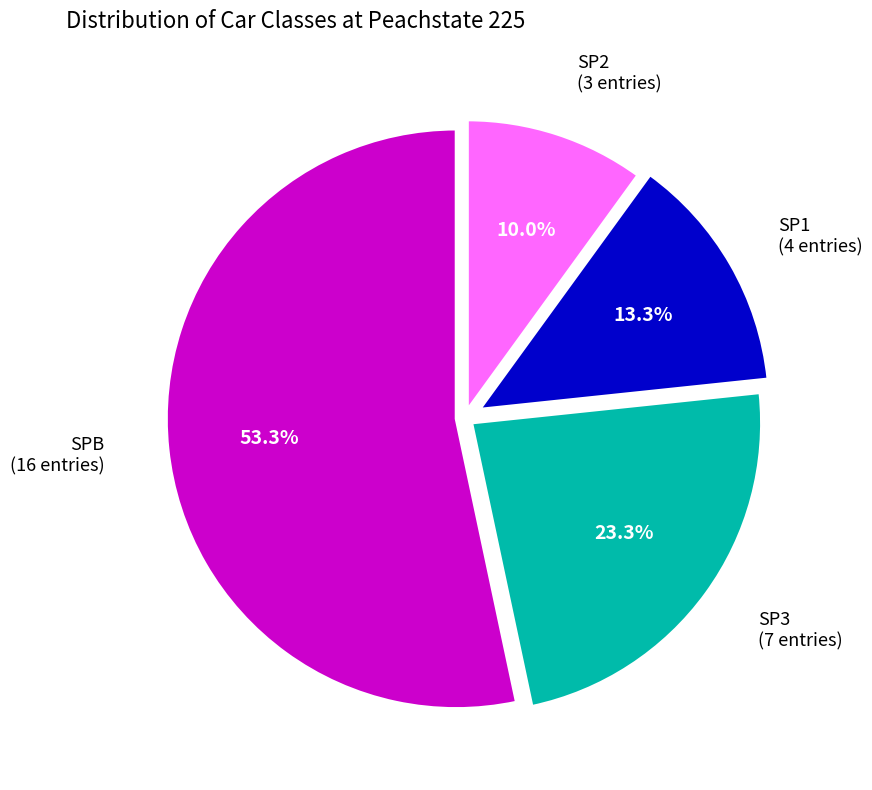

Is there a majority slice in this chart?

Yes